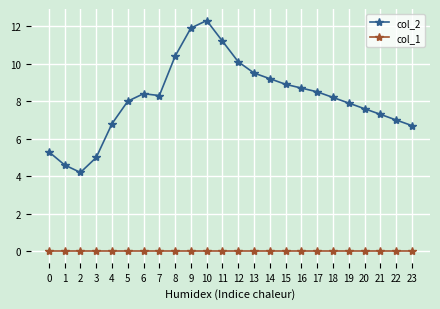

List the series in order of their overall mean, lowest first.

col_1, col_2